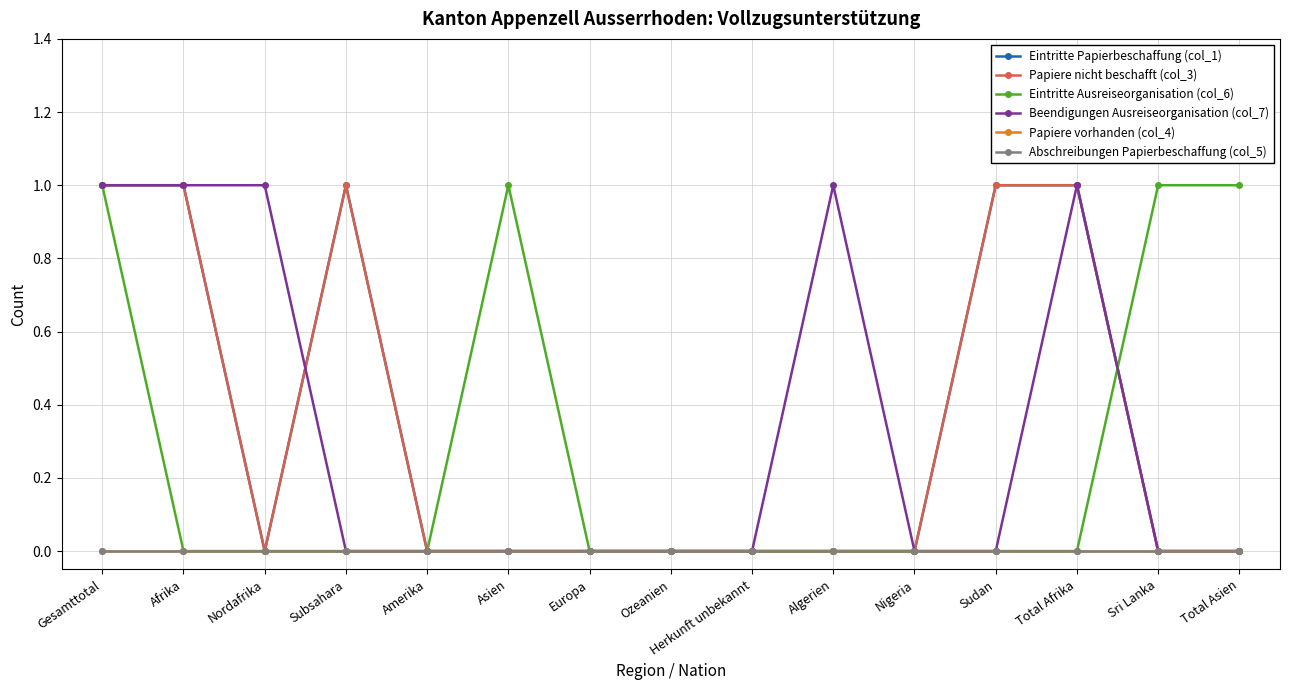

Does the chart have visible grid lines?

Yes